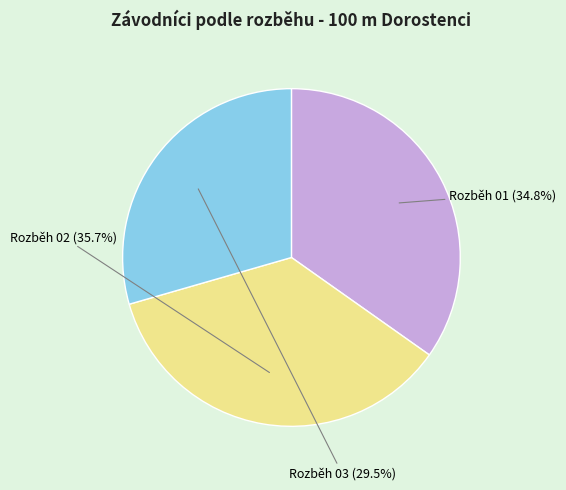

Does any single category account for the majority?

No